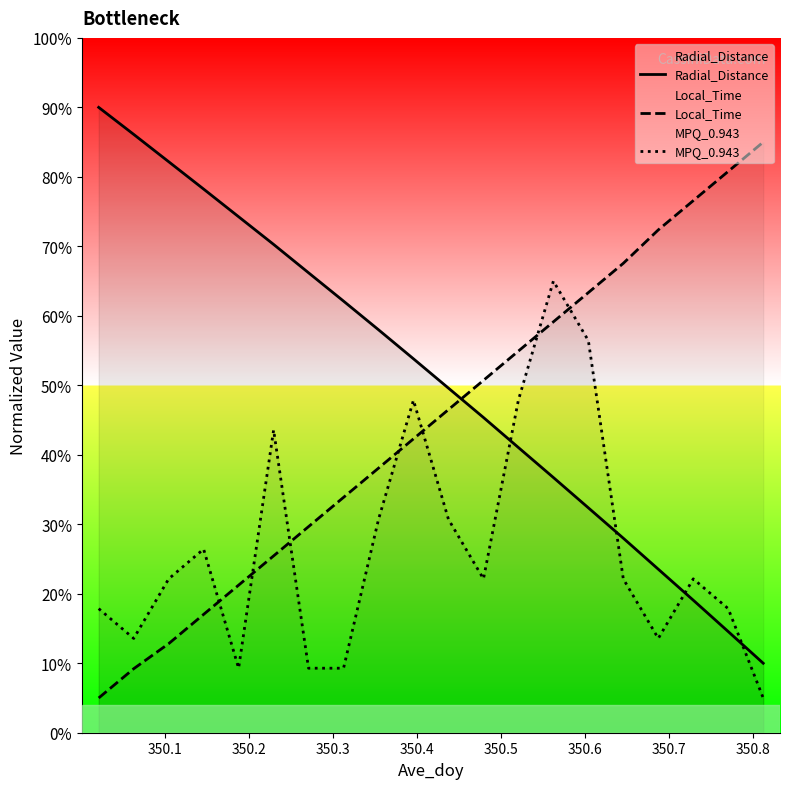

True or false: Radial_Distance and Local_Time cross at least once.

True